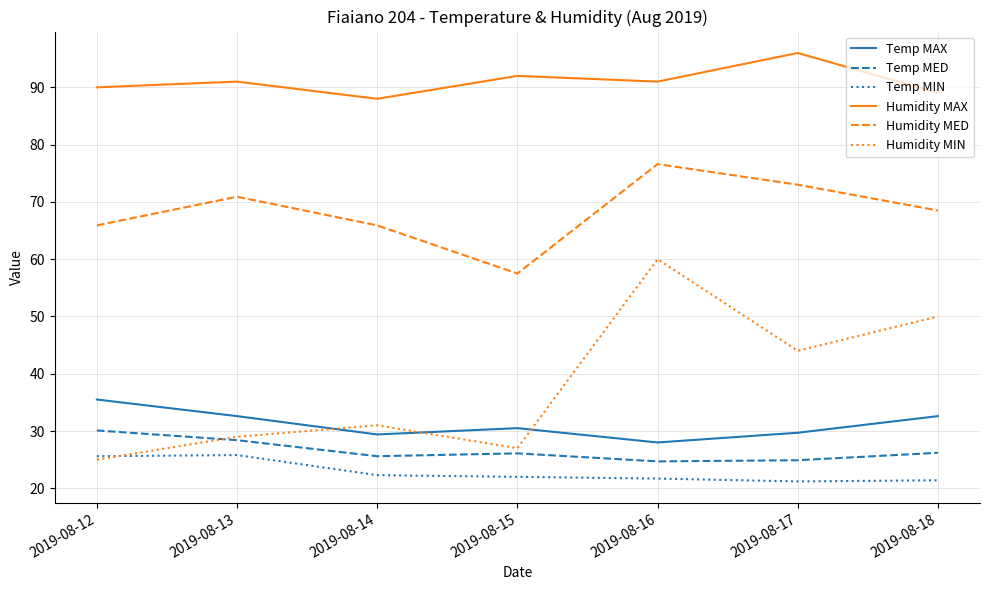

Rank the series at 2019-08-18 from lowest to highest value.

Temp MIN, Temp MED, Temp MAX, Humidity MIN, Humidity MED, Humidity MAX